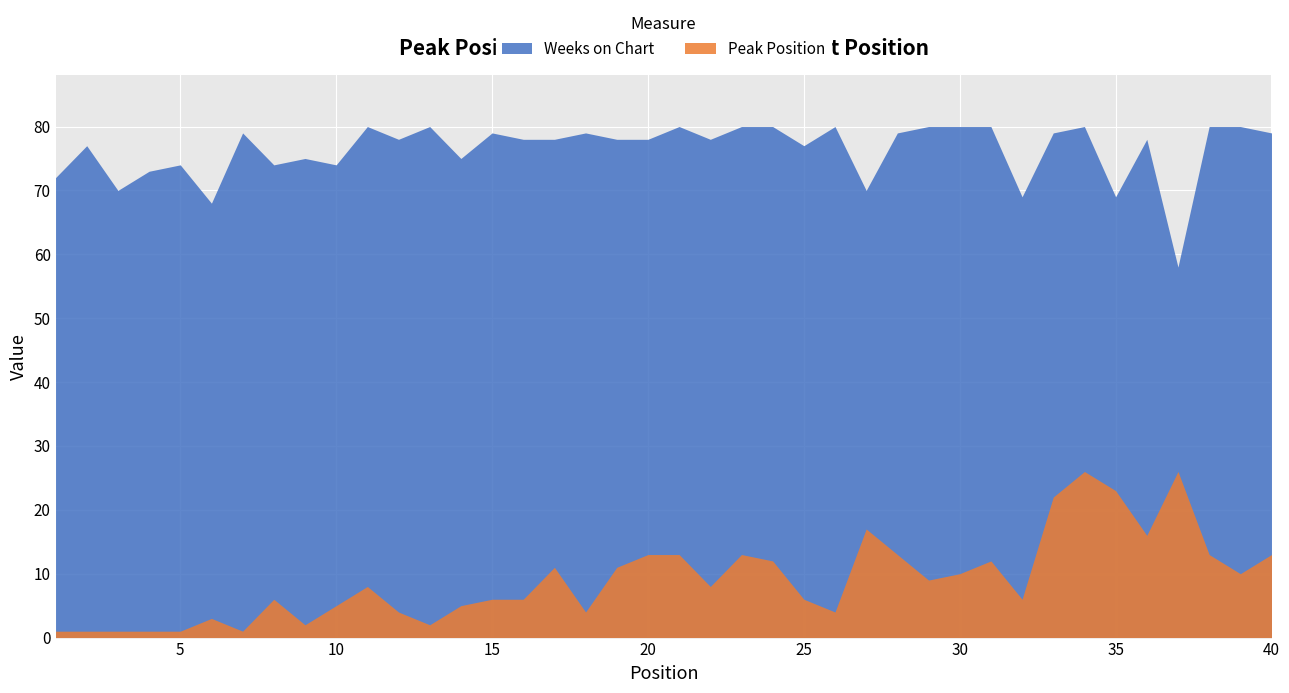

What is the difference between the maximum and minimum values in the Weeks on Chart series?

22